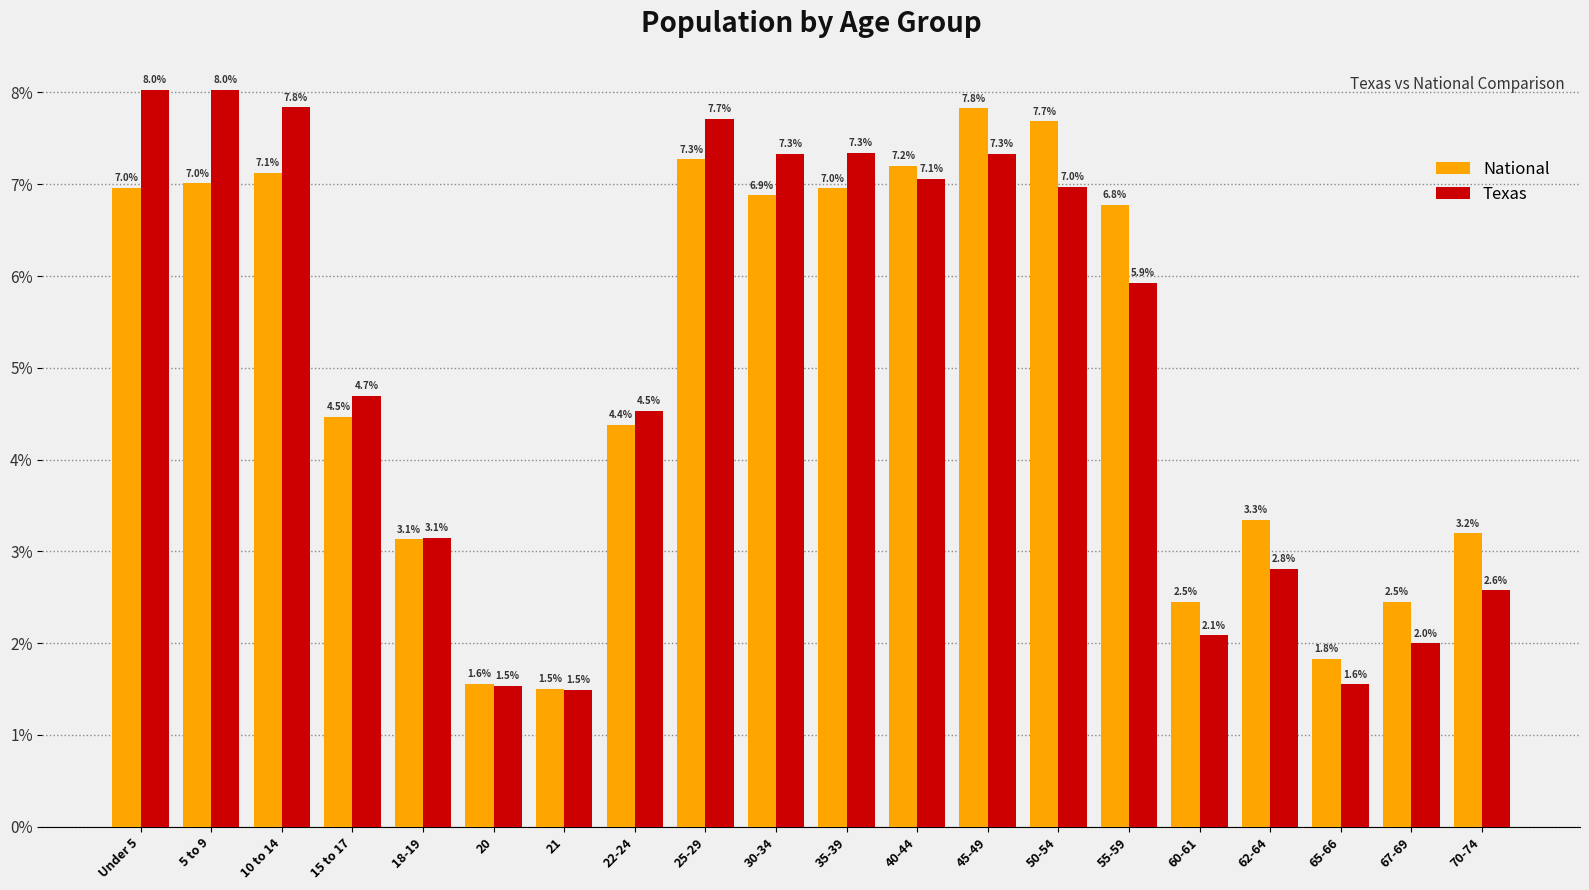

What is the minimum value for National?

1.5